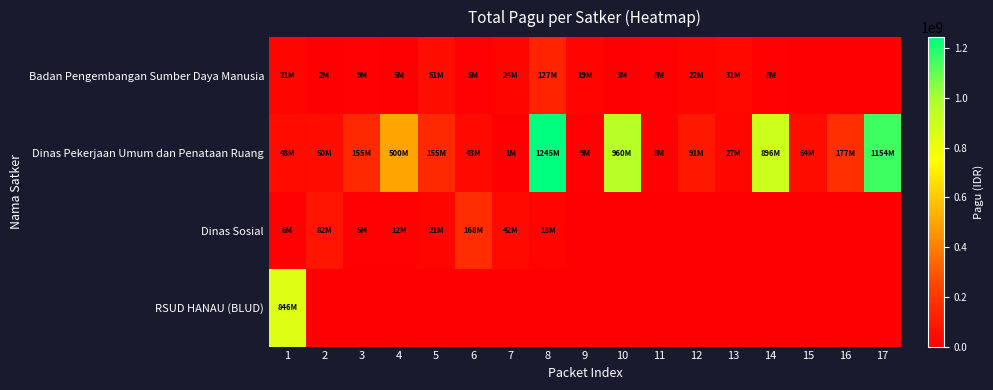

Reading left to right, what are all the values shown in this chart?

Badan Pengembangan Sumber Daya Manusia: 1=21435851	2=1650000	3=9001057	4=4675000	5=51337383	6=5100000	7=23508875	8=127409795	9=18570000	10=3069800	11=8130750	12=21624000	13=30660000	14=8471520	15=0	16=0	17=0
Dinas Pekerjaan Umum dan Penataan Ruang: 1=48500000	2=50000000	3=154840000	4=499932000	5=154650000	6=42800000	7=800000	8=1244880000	9=8820000	10=959971000	11=8160000	12=90900000	13=27200000	14=896402000	15=54150000	16=176600000	17=1154145000
Dinas Sosial: 1=6000000	2=81778000	3=5000000	4=12500000	5=21100000	6=167900000	7=41600000	8=18000000	9=0	10=0	11=0	12=0	13=0	14=0	15=0	16=0	17=0
RSUD HANAU (BLUD): 1=846300000	2=0	3=0	4=0	5=0	6=0	7=0	8=0	9=0	10=0	11=0	12=0	13=0	14=0	15=0	16=0	17=0